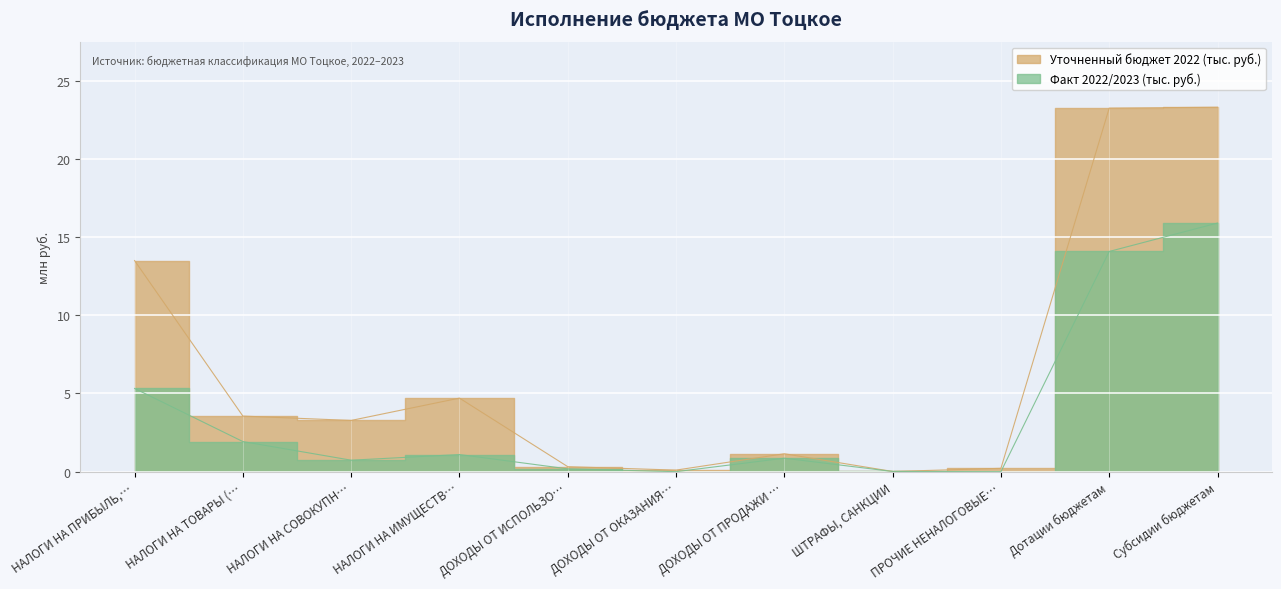

Reading left to right, transcribe all the data shown in this chart.

Уточненный бюджет 2022 (тыс. руб.): 13.5	3.6	3.3	4.7	0.3	0.1	1.1	0.0	0.2	23.3	23.3
Факт 2022/2023 (тыс. руб.): 5.3	1.9	0.7	1.1	0.2	0.0	0.9	0.0	0.0	14.1	15.9